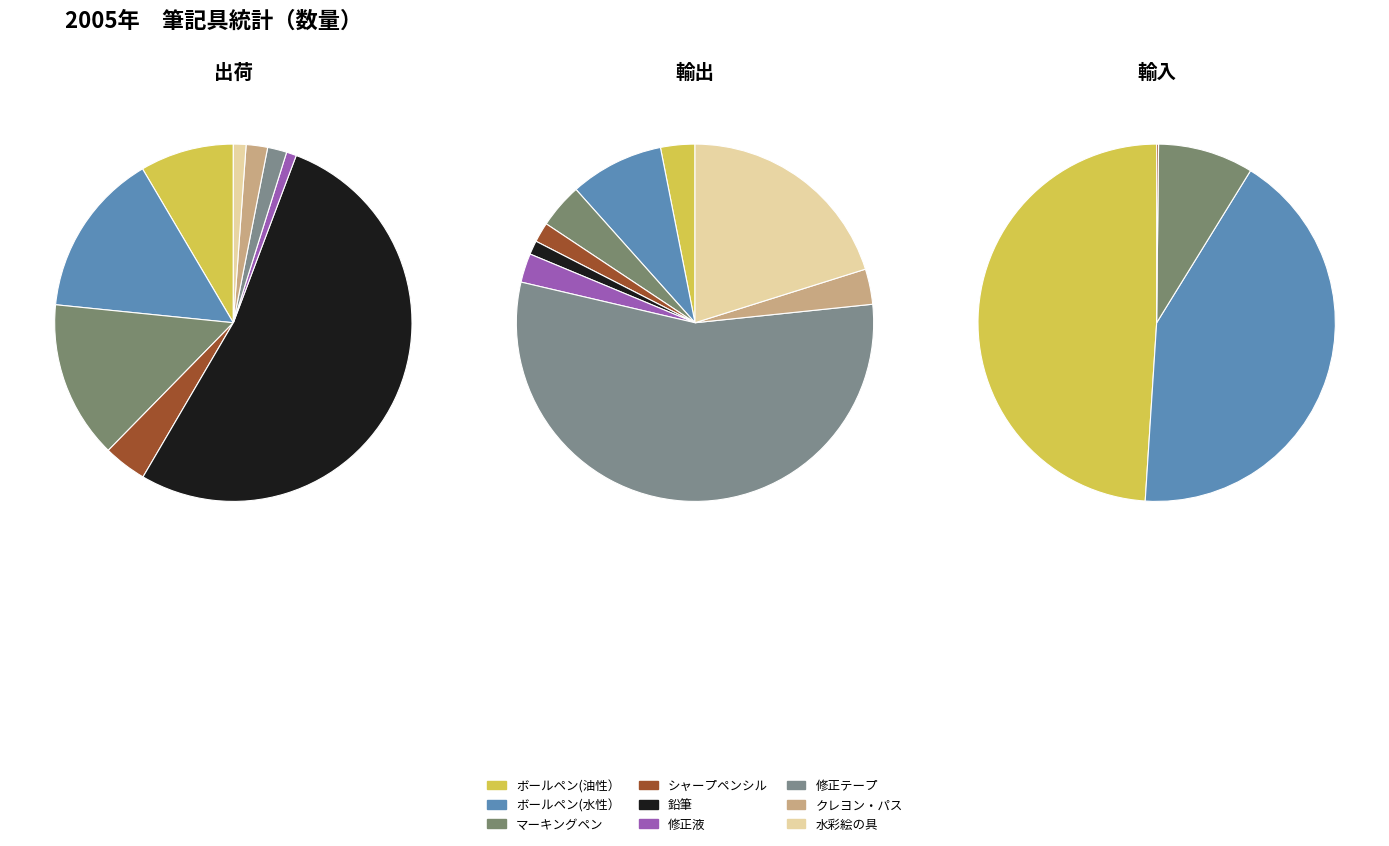

Does 鉛筆 represent more than half of the total?

Yes